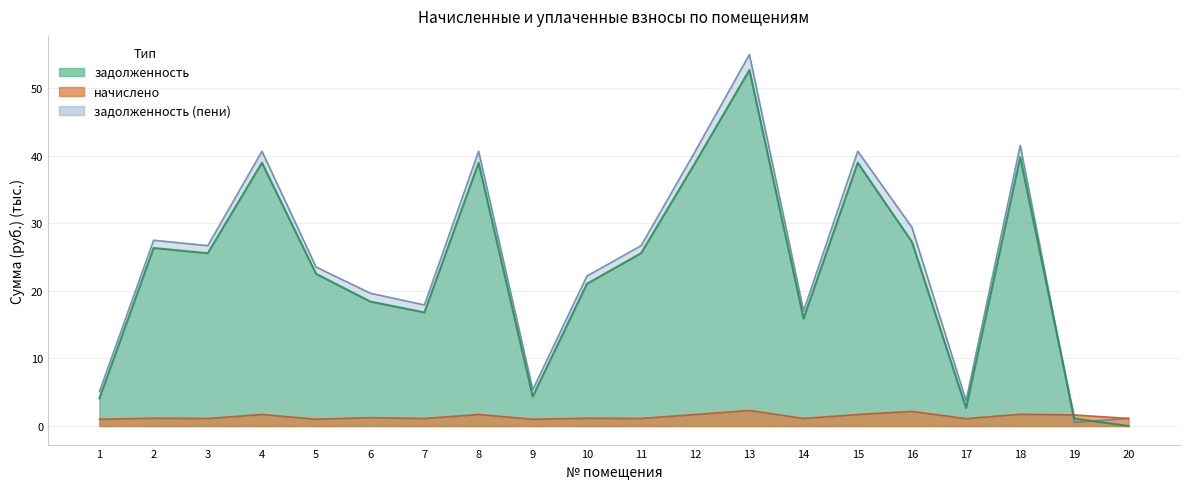

How many data points in задолженность are above 25?

10